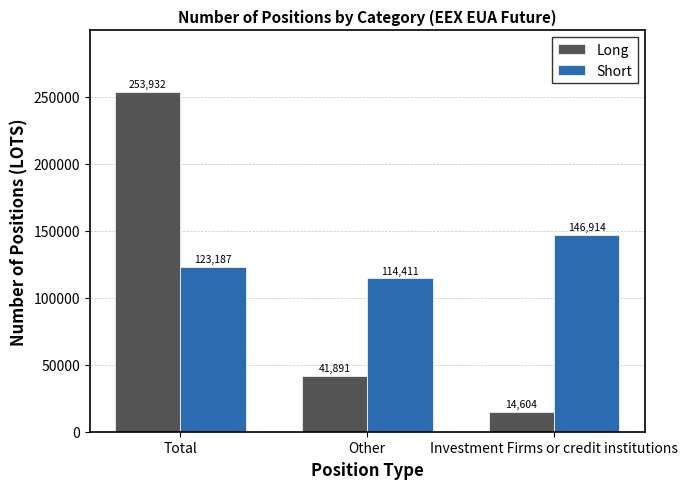

What are all the series names shown in the legend?

Long, Short